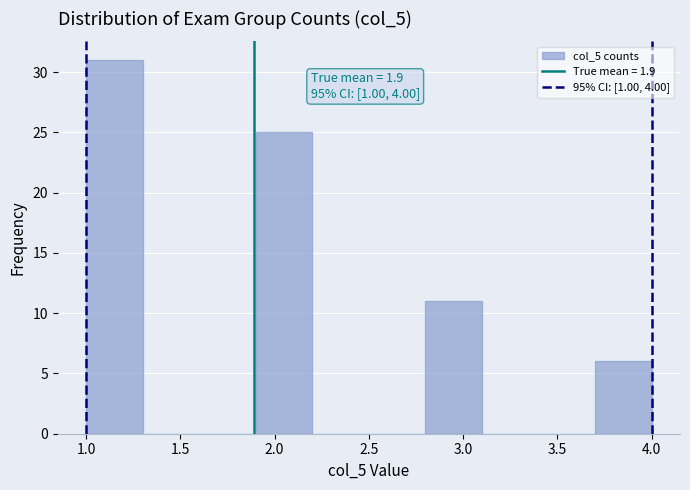

Which range on the x-axis has the tallest bar?

1.0 to 1.3